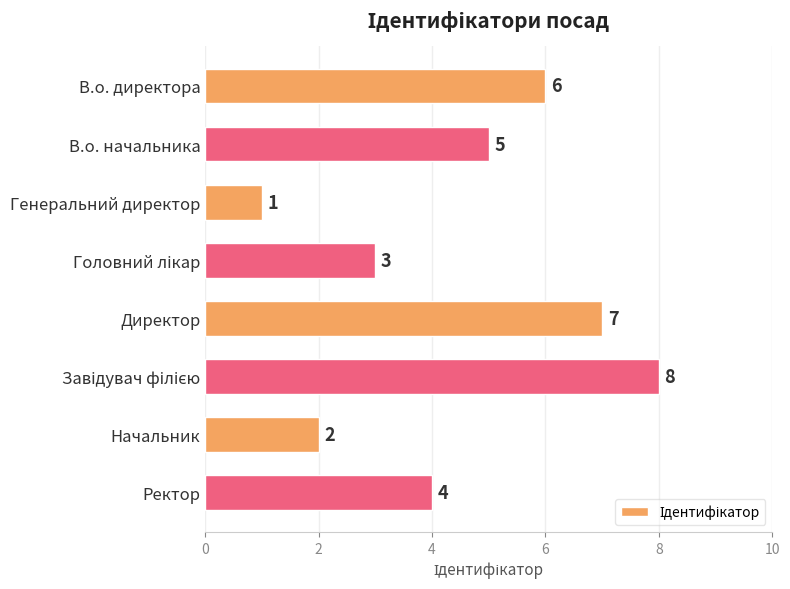

Reading top to bottom, list all the values displayed in this chart.

6	5	1	3	7	8	2	4